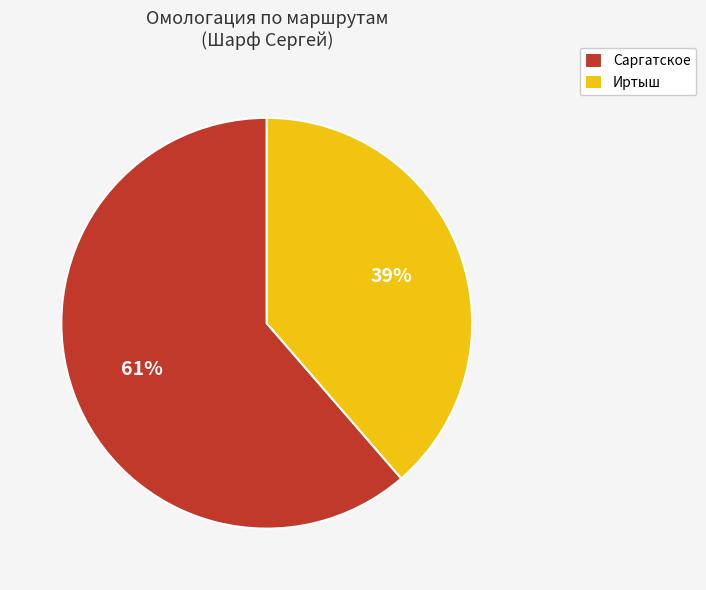

Between Иртыш and Саргатское, which is larger?

Саргатское